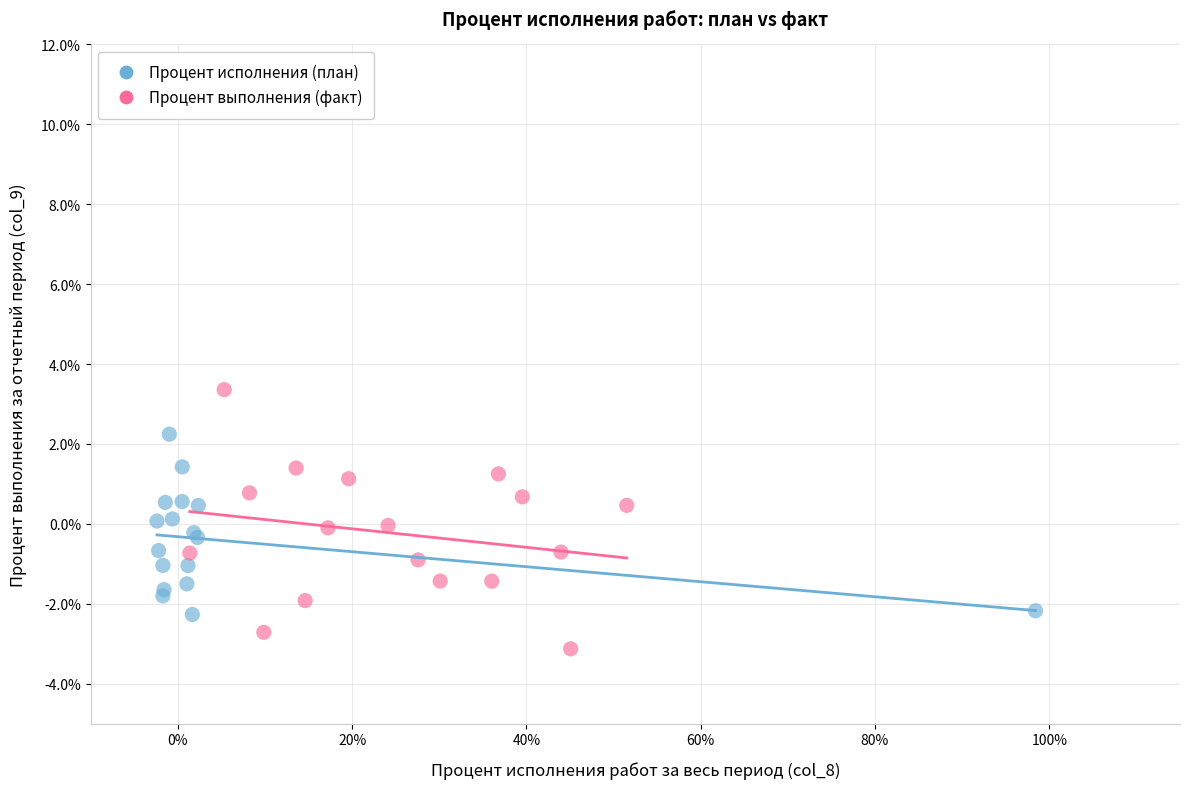

Which series reaches the maximum Y coordinate?

Процент выполнения (факт)